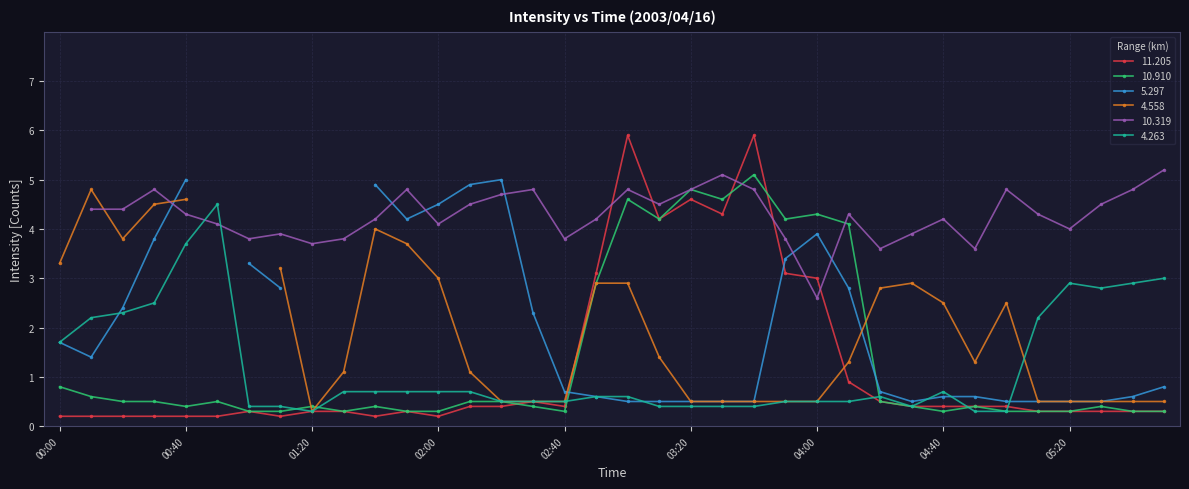

Is it true that   4.263 equals 4.3 at 05:50?

False